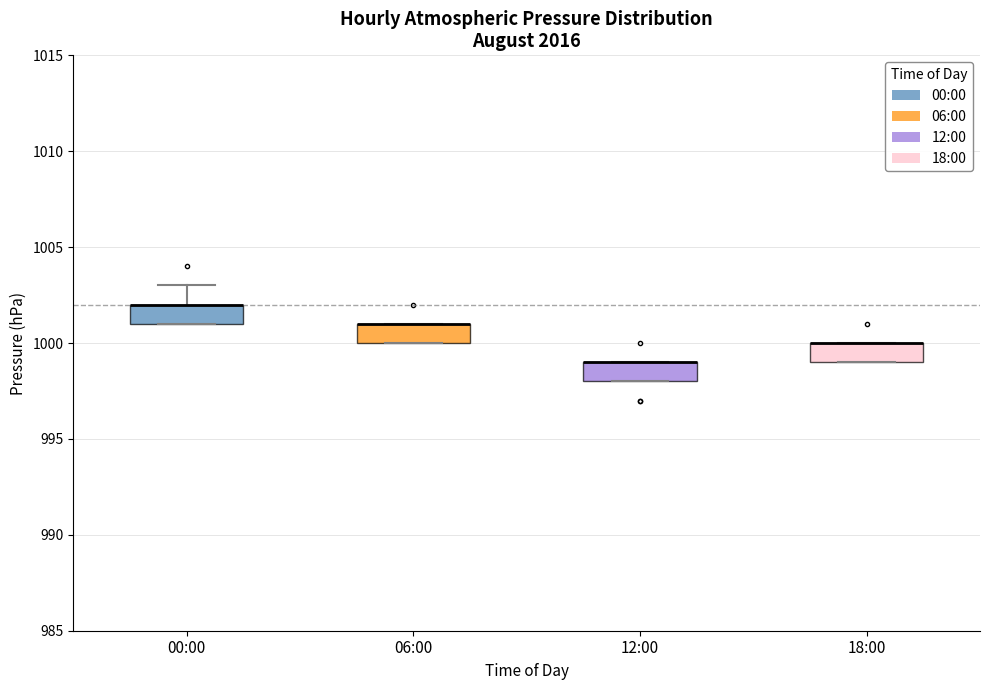

Where is the upper edge of the box for 18:00 on the y-axis? The values are not printed on the chart, so give them approximately, as read against the axis.

1000